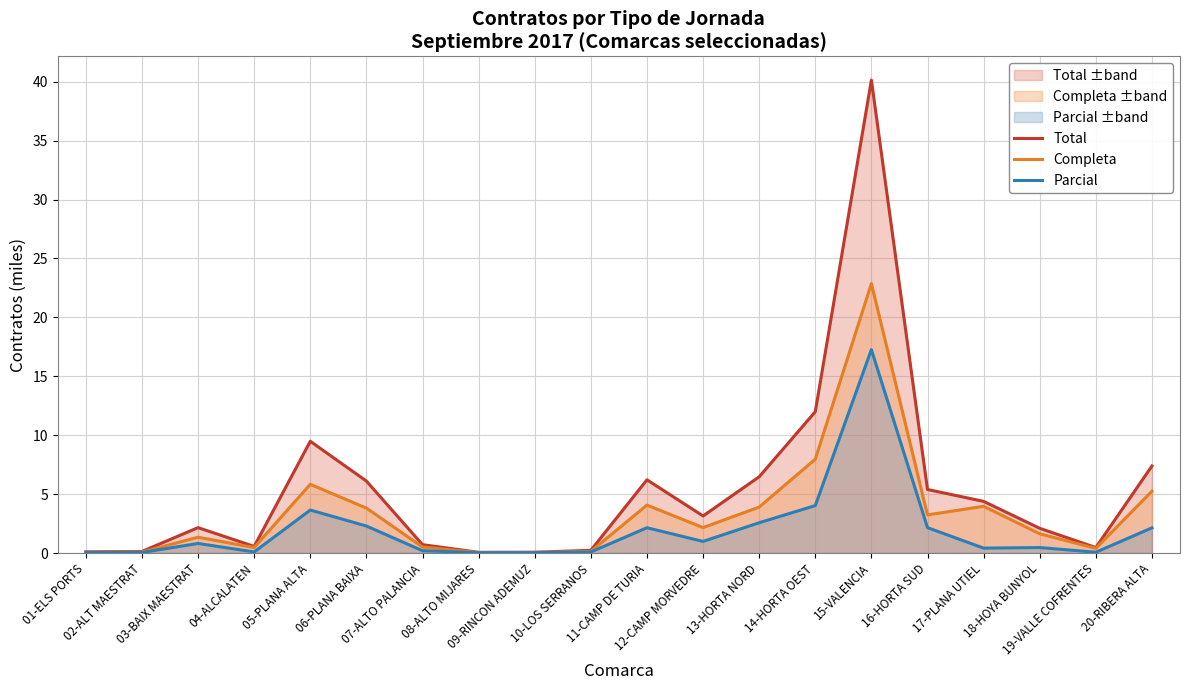

How many interior local valleys does the Total series have?

4